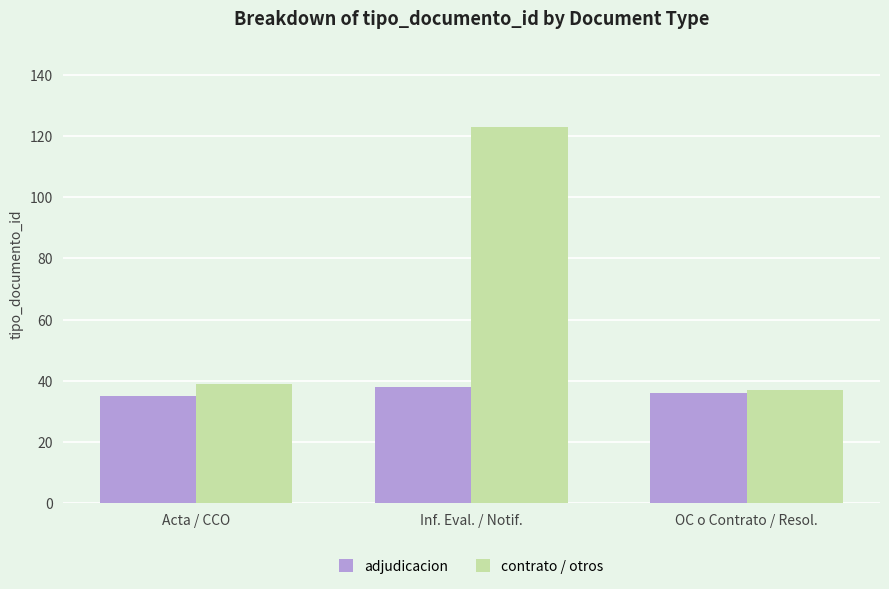

Which series has the largest total across all categories?

contrato / otros